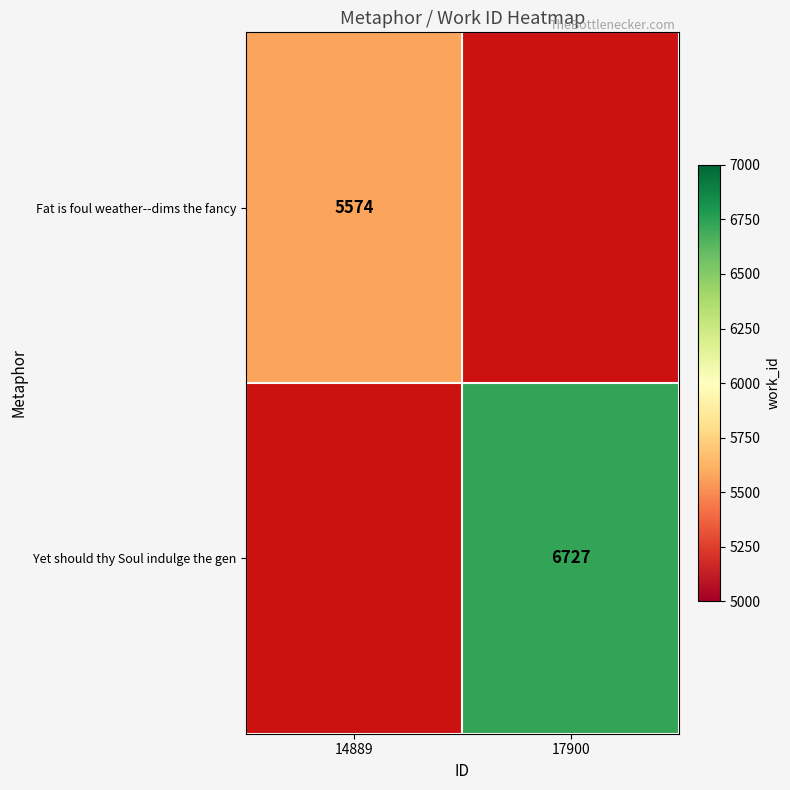

The value of Fat is foul weather--dims the fancy at 14889 is 1823. True or false?

False